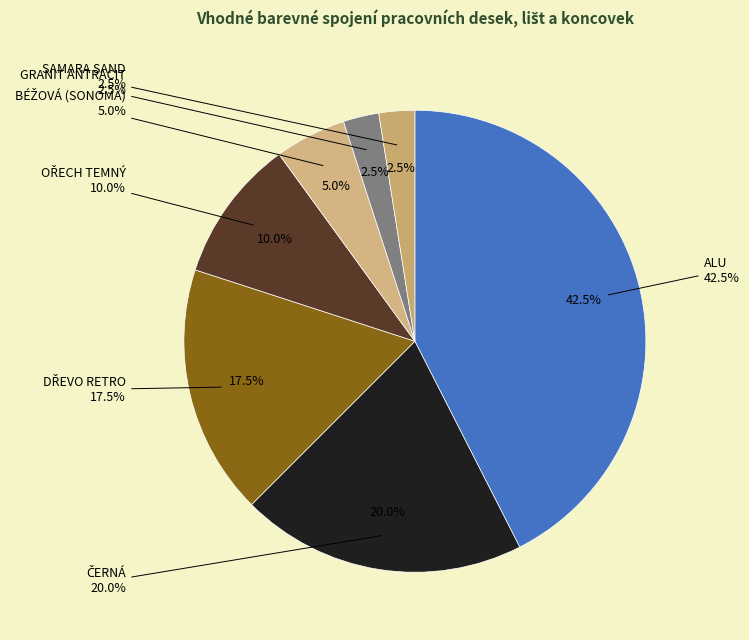

To the nearest percent, what percentage of the pie is OŘECH TEMNÝ?

10%